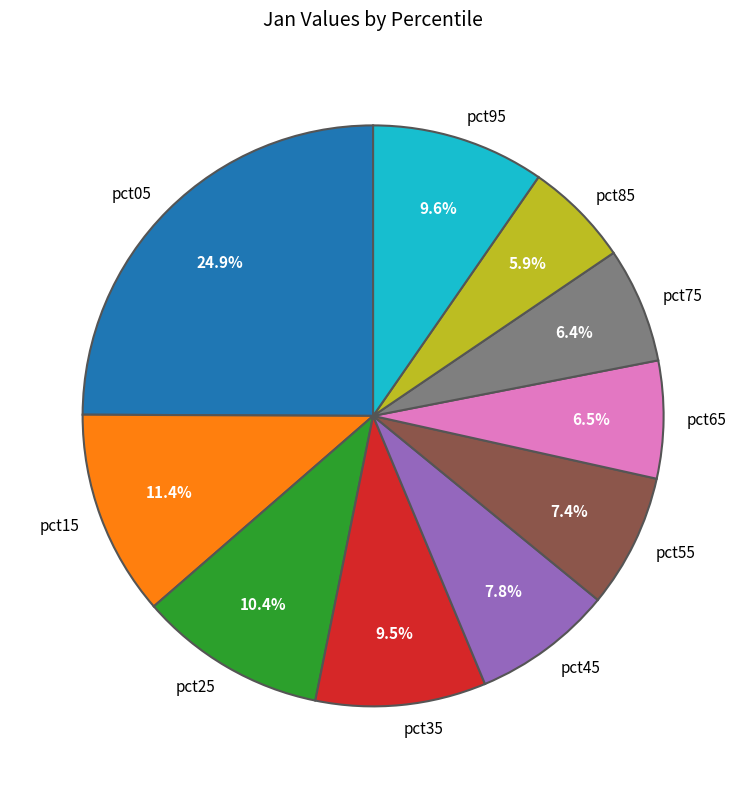

True or false: pct25 accounts for 25% of the total.

False